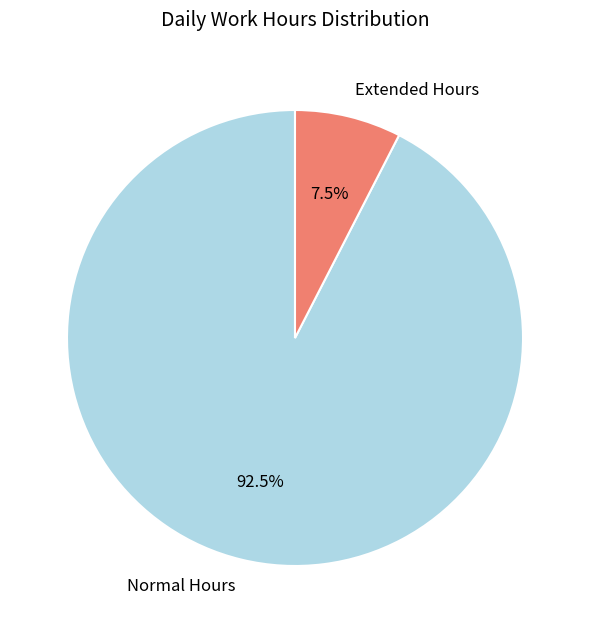

Combined, do Normal Hours and Extended Hours account for over 50%?

Yes